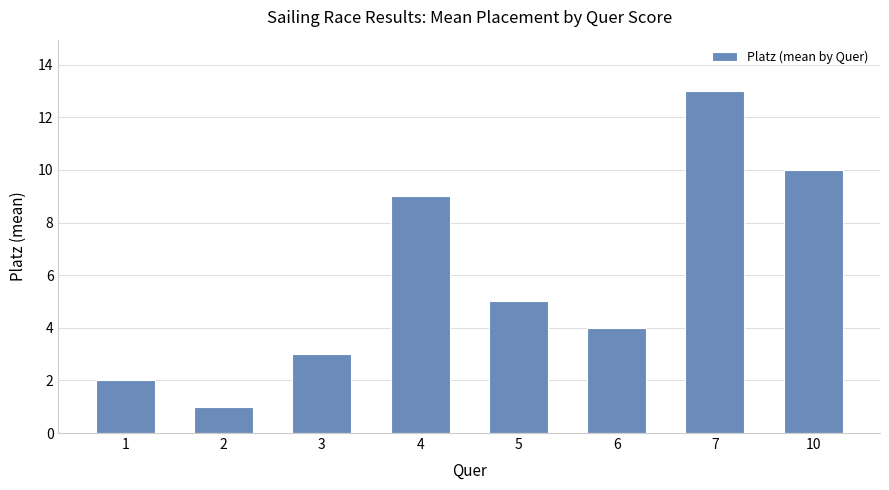

What is the smallest value displayed?

1